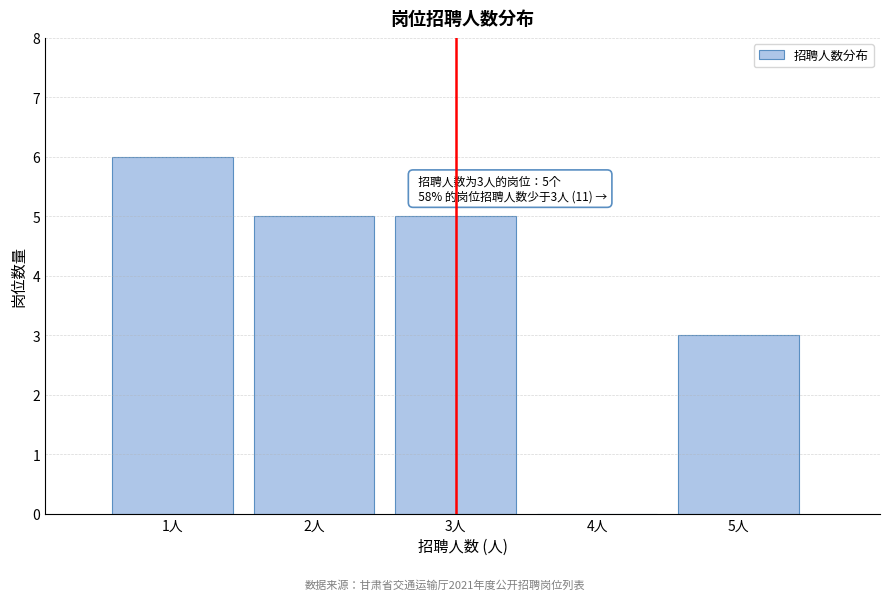

Reading right to left, what are all the values shown in this chart?

5人=3	4人=0	3人=5	2人=5	1人=6